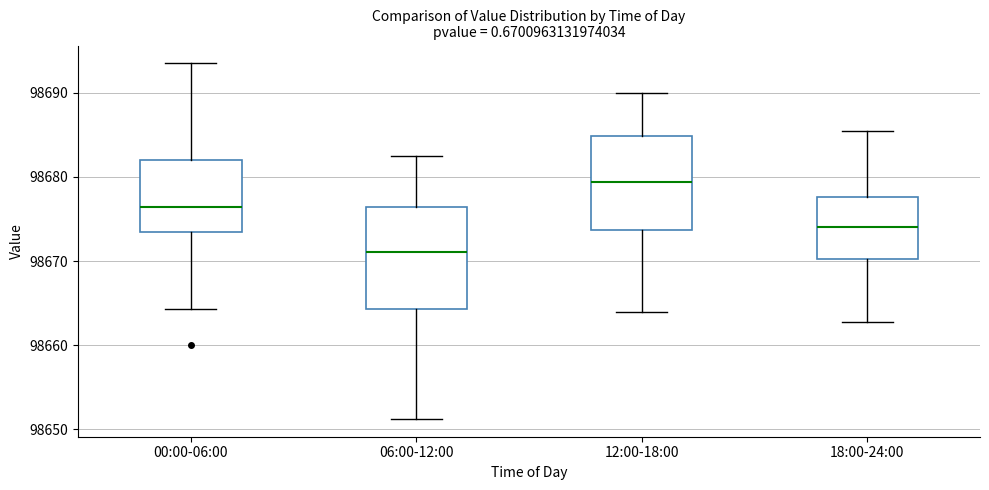

Where does the upper whisker of the box for 18:00-24:00 end on the y-axis? The values are not printed on the chart, so give them approximately, as read against the axis.

98686